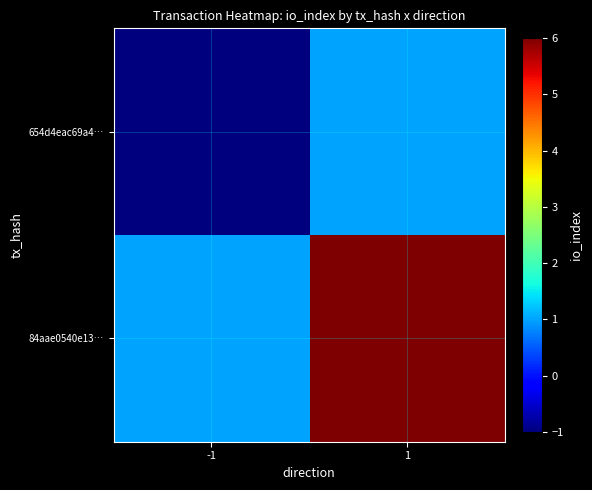

Count the number of data series in this chart.

2